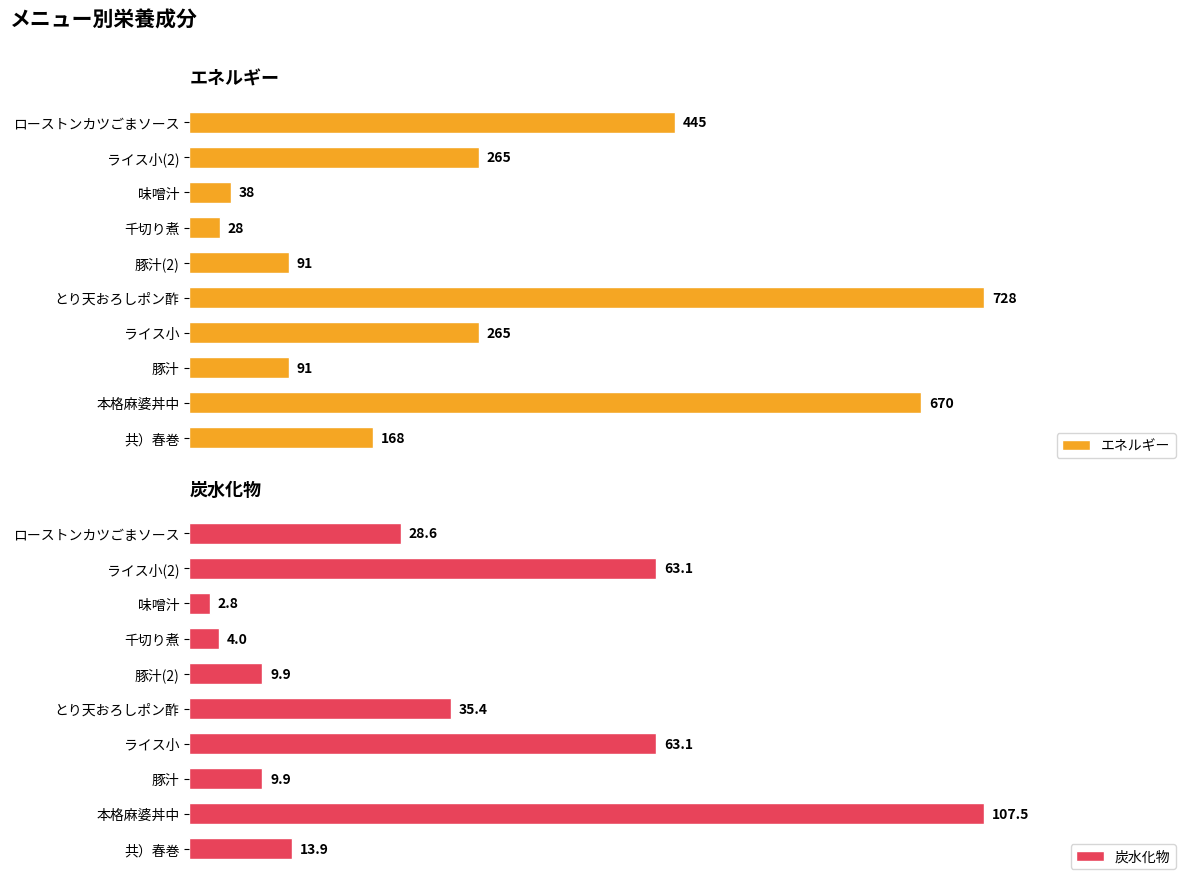

Which category has the lowest value in the 炭水化物 series?

味噌汁